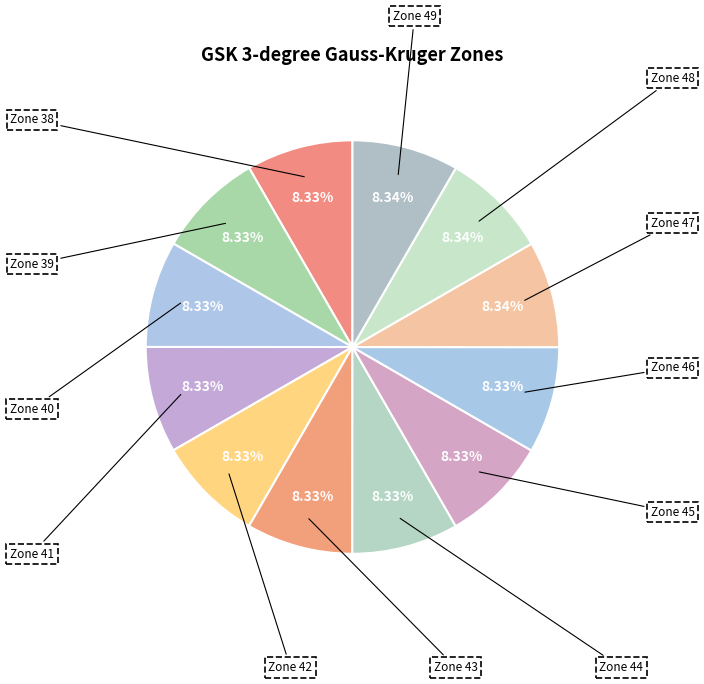

Is Zone 48 the majority of the pie?

No